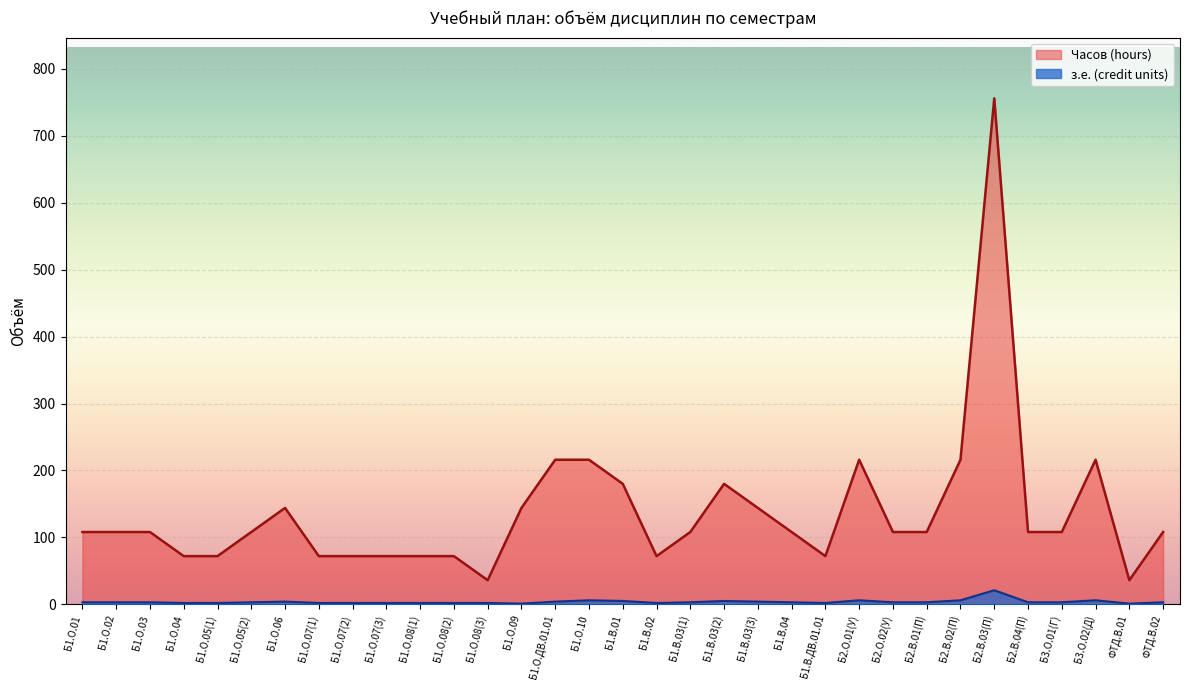

What is the label of the 1st point from the right?

ФТД.В.02